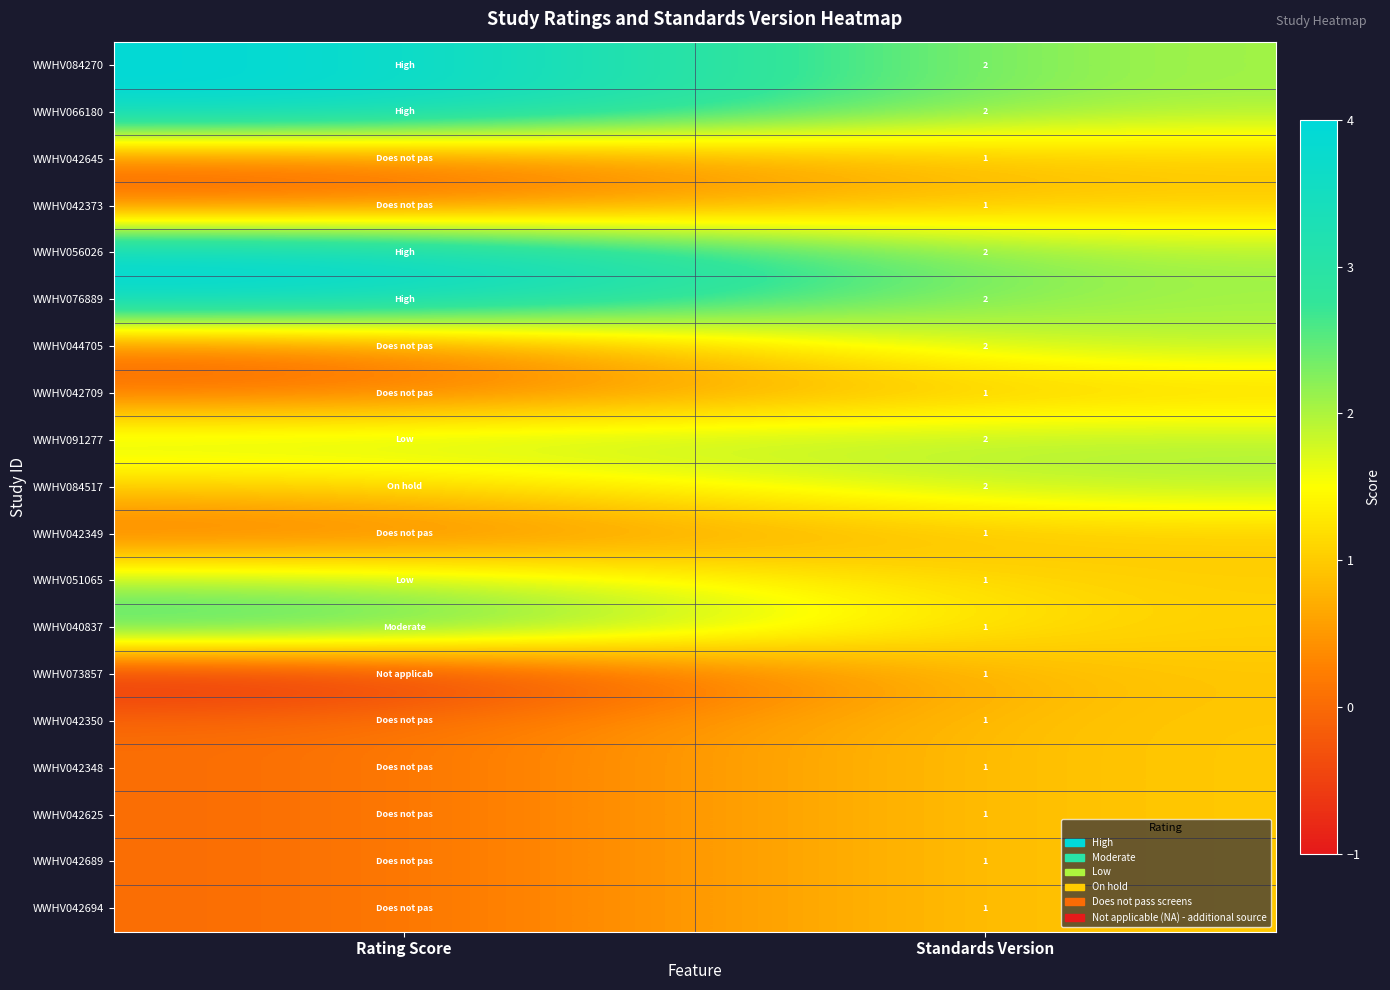

The WWHV044705 series shows 2 at Standards Version. True or false?

True